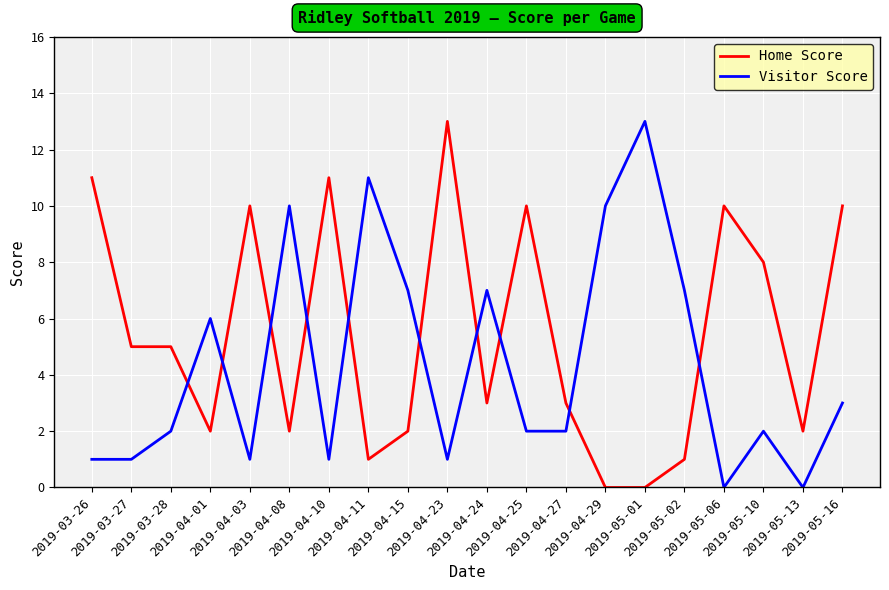

Reading right to left, what are all the values shown in this chart?

Home Score: 10	2	8	10	1	0	0	3	10	3	13	2	1	11	2	10	2	5	5	11
Visitor Score: 3	0	2	0	7	13	10	2	2	7	1	7	11	1	10	1	6	2	1	1